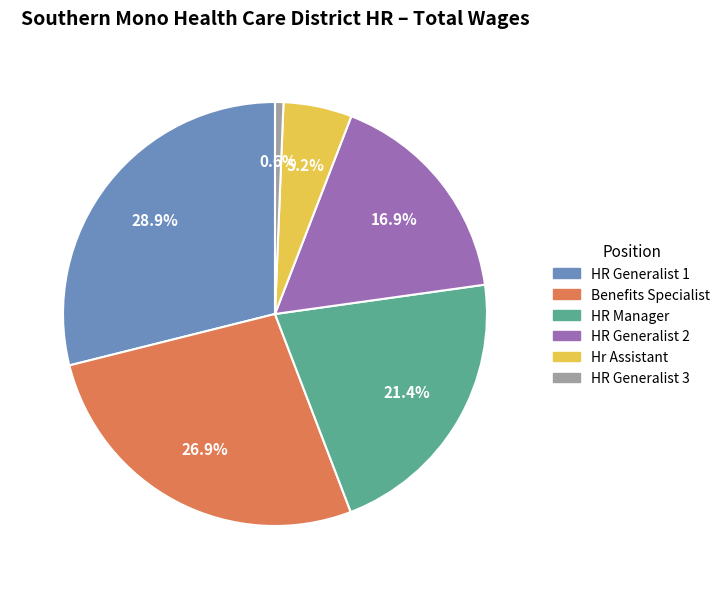

To the nearest percent, what is the difference between the largest and smallest slice percentages?

28%